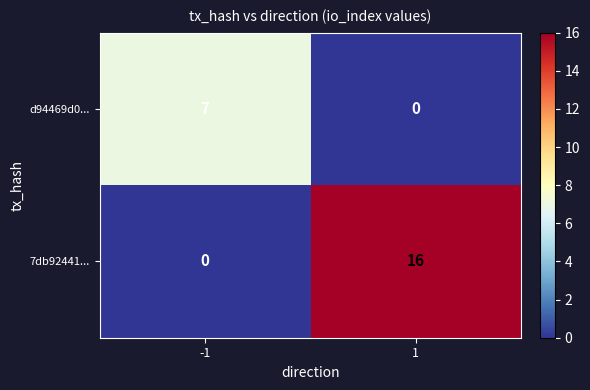

What is the sum of all d94469d0... values?

7